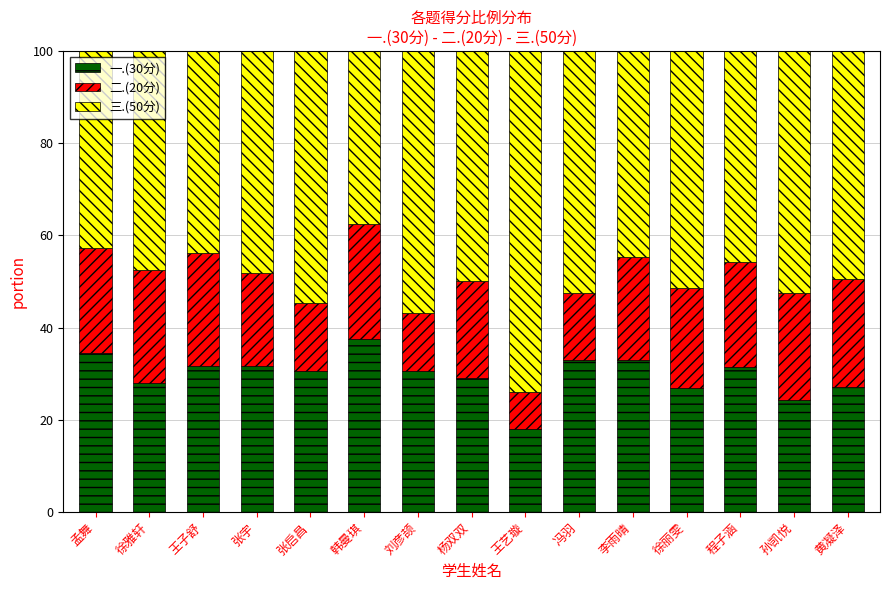

What is the difference between the maximum and minimum values in the 一.(30分) series?

19.5